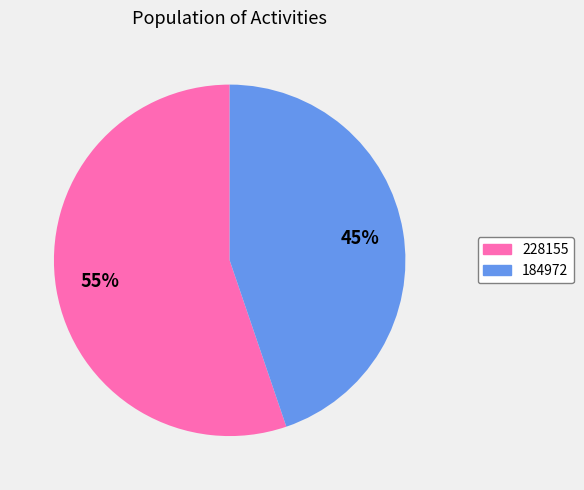

Rank the categories by value from lowest to highest.

184972, 228155